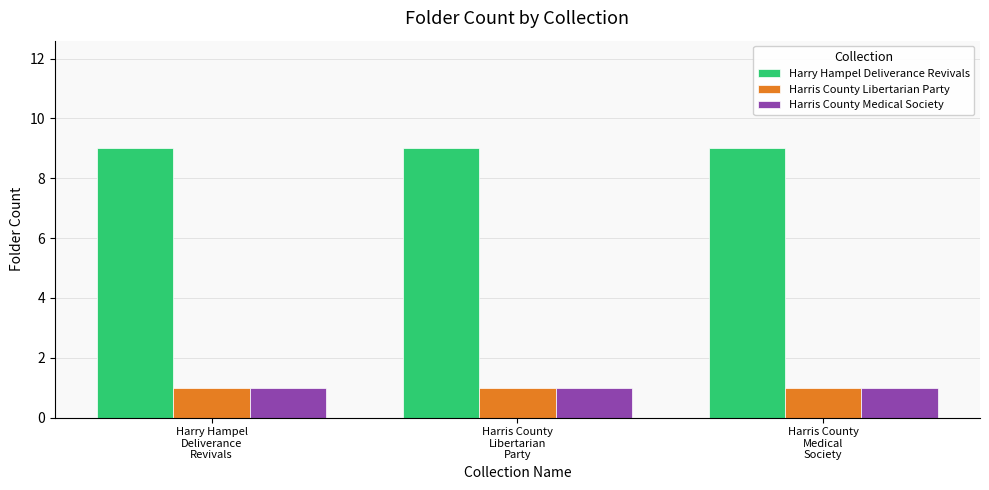

Does the chart contain any negative values?

No